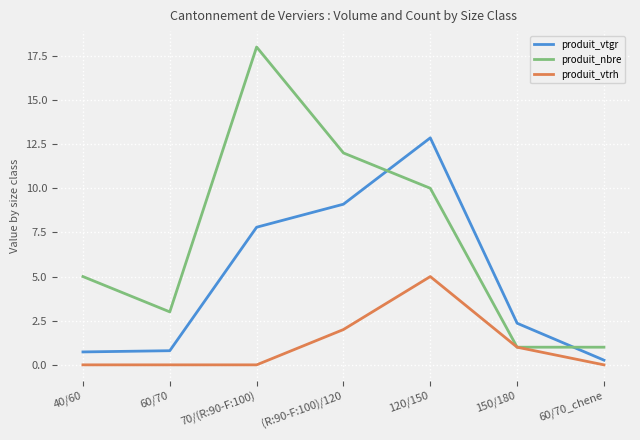

Which category has the lowest value in the produit_vtgr series?

60/70_chene